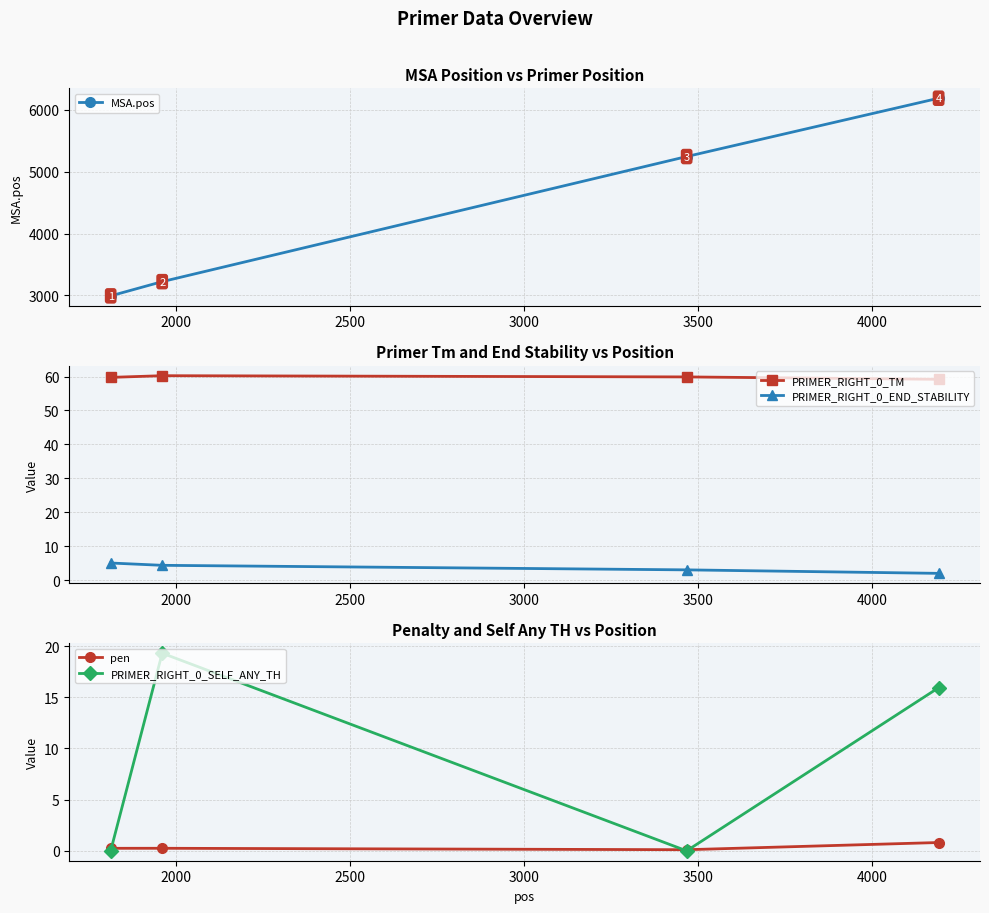

True or false: PRIMER_RIGHT_0_END_STABILITY and MSA.pos cross at least once.

False